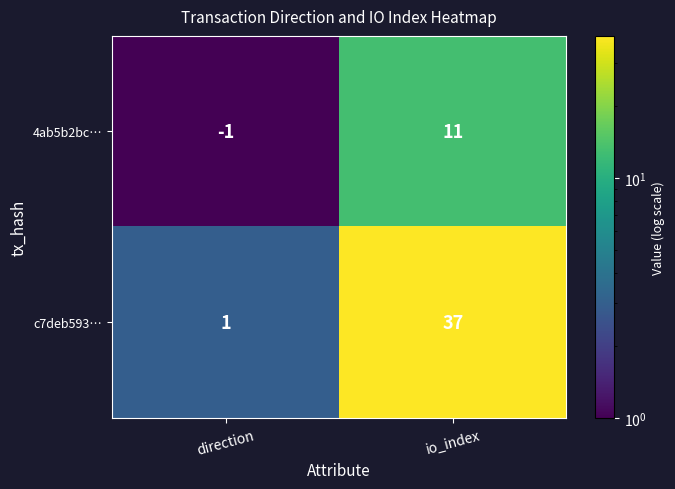

List the labels in order of c7deb593… value, smallest first.

direction, io_index